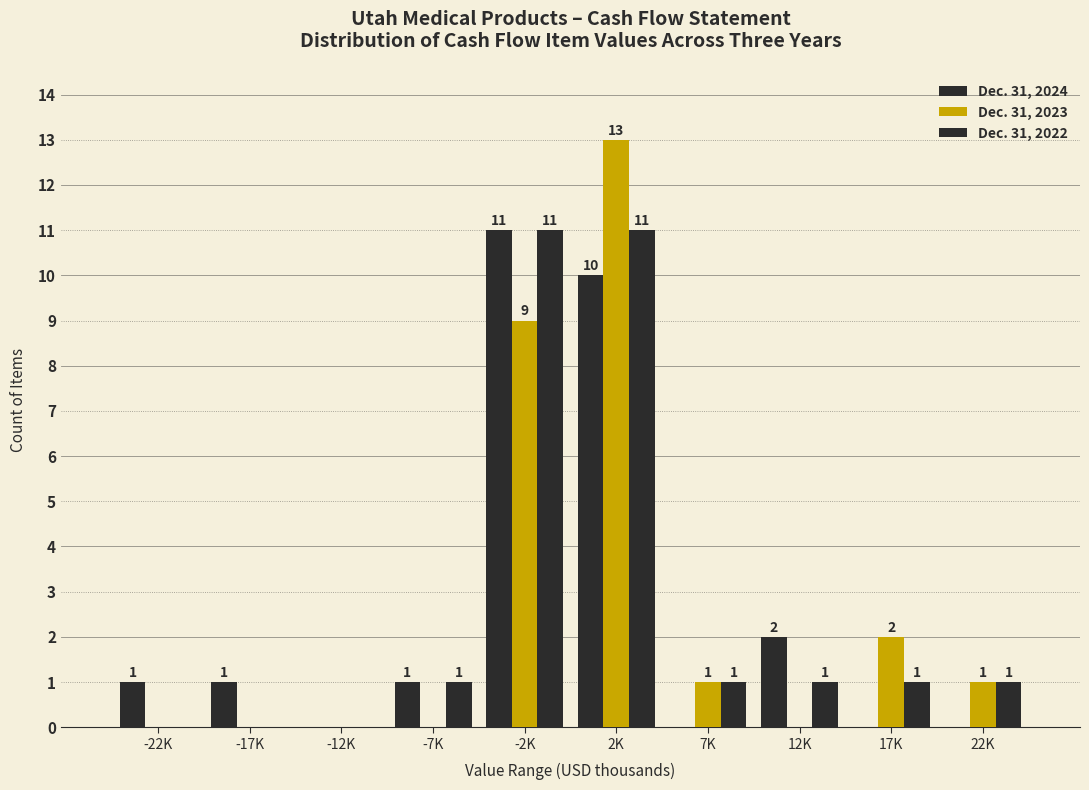

How many groups of bars are there?

10